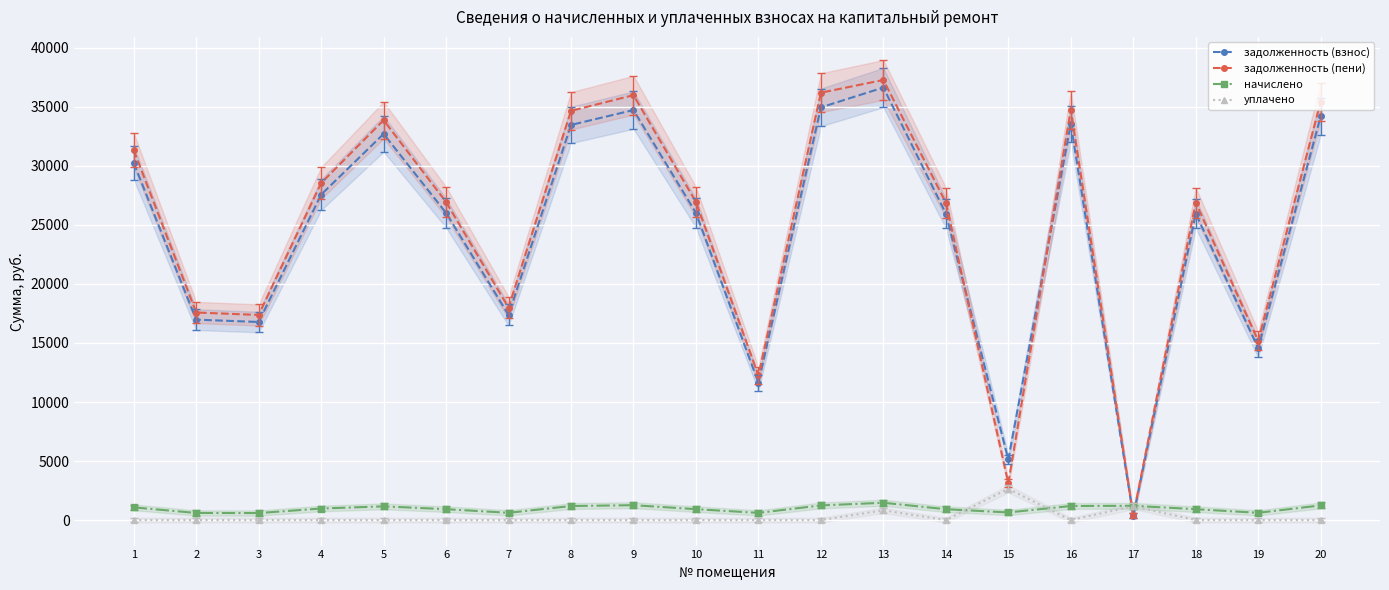

At which label does задолженность (пени) first exceed 26939?

1